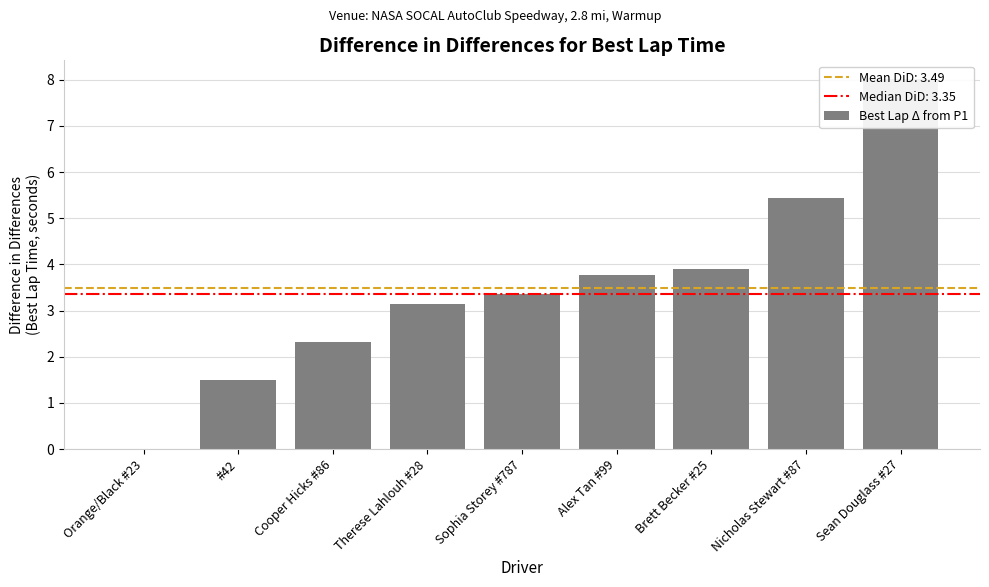

How many bars are there in total?

9